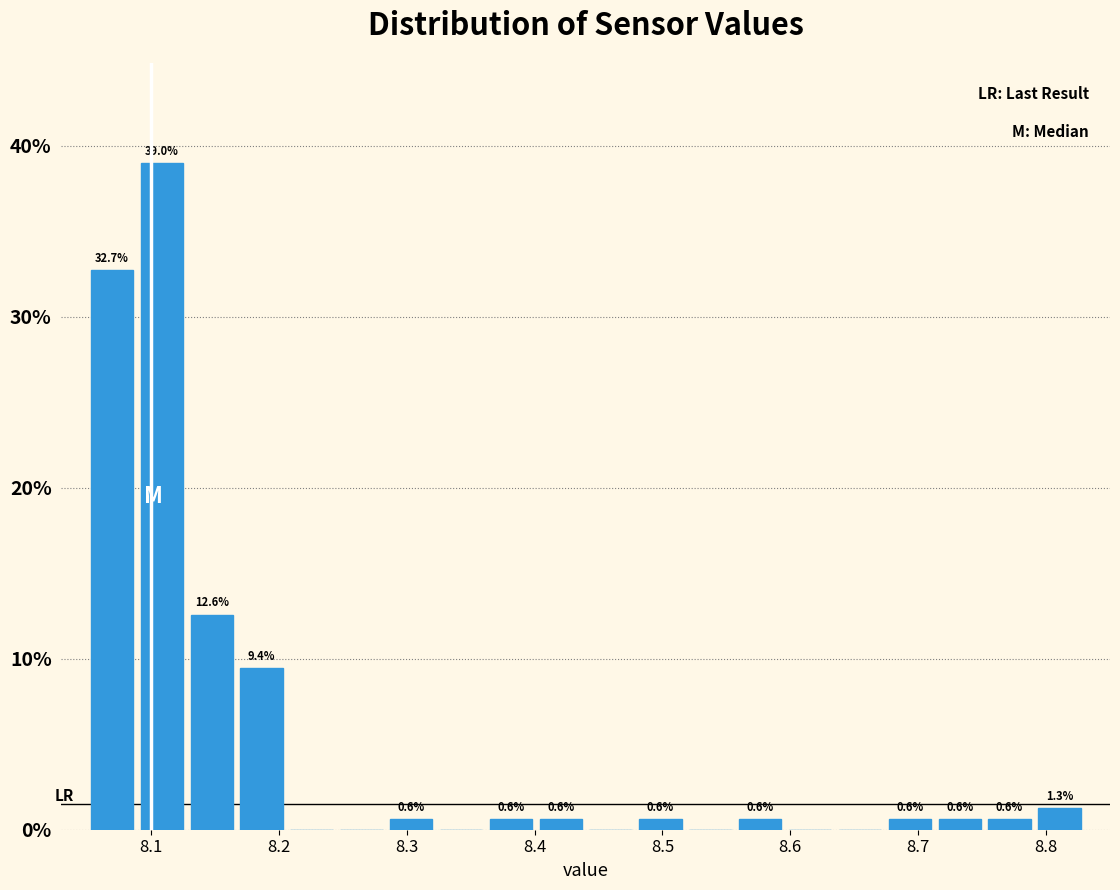

Around what value on the x-axis is the tallest bar? Give the approximate position of its centre, as read against the axis.

8.11